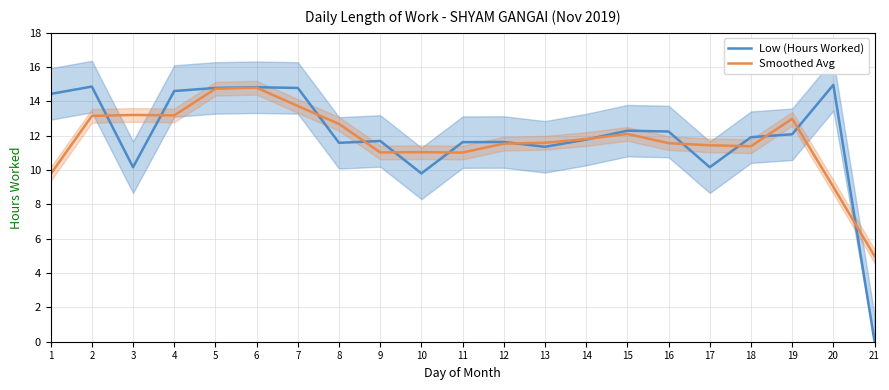

At which category does Smoothed Avg reach its first local valley?

4